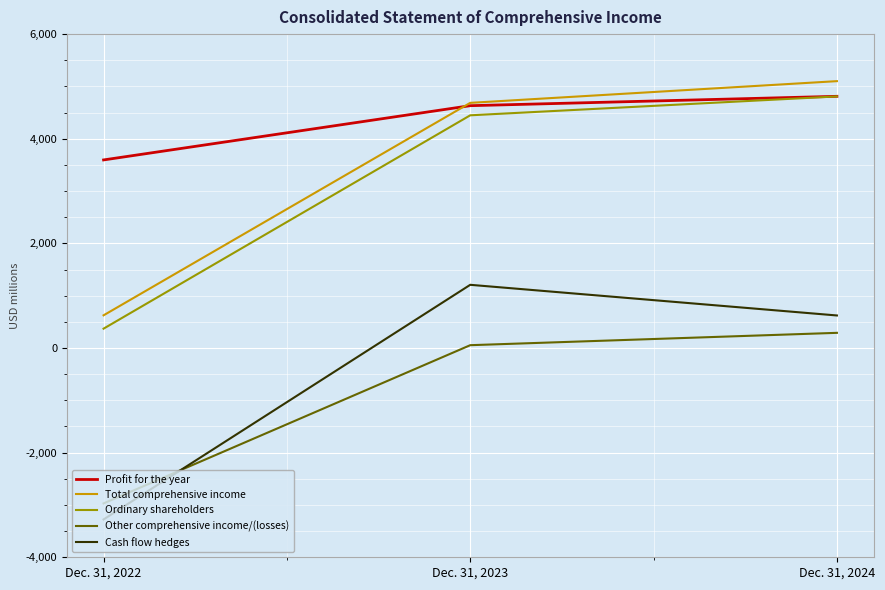

What is the difference between the highest and lowest values at Dec. 31, 2022?

6872